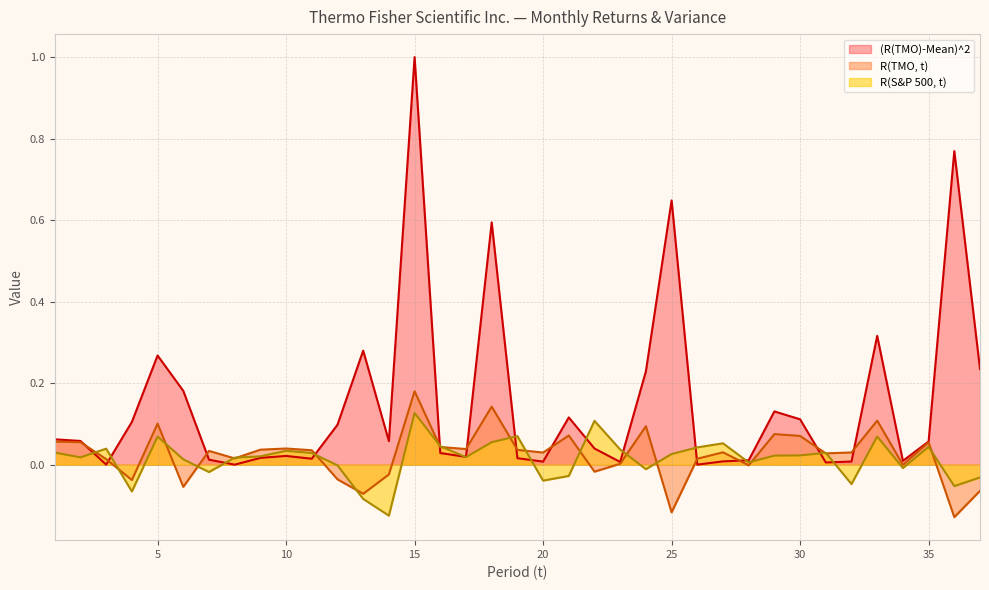

What is the total value across all series at 3?

0.1